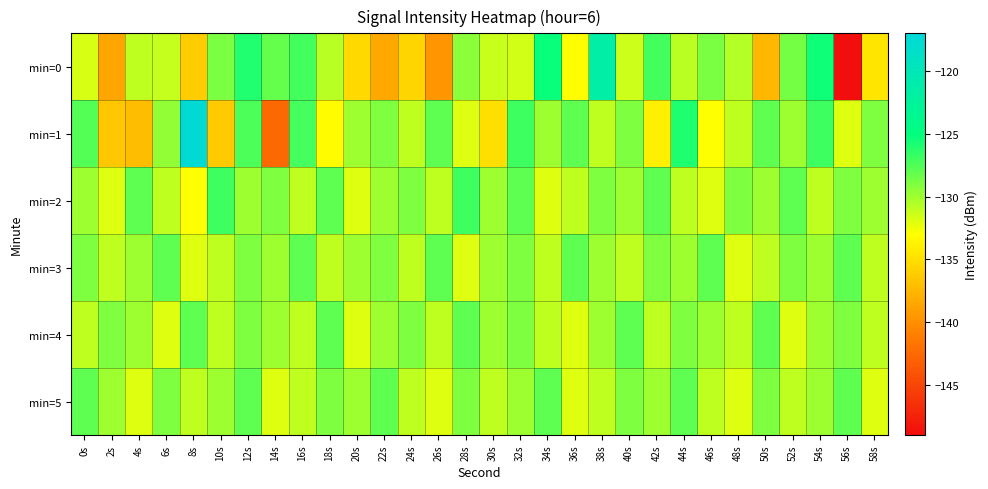

At 4s, list the series in order from largest to smallest.

min=2, min=3, min=4, min=0, min=5, min=1